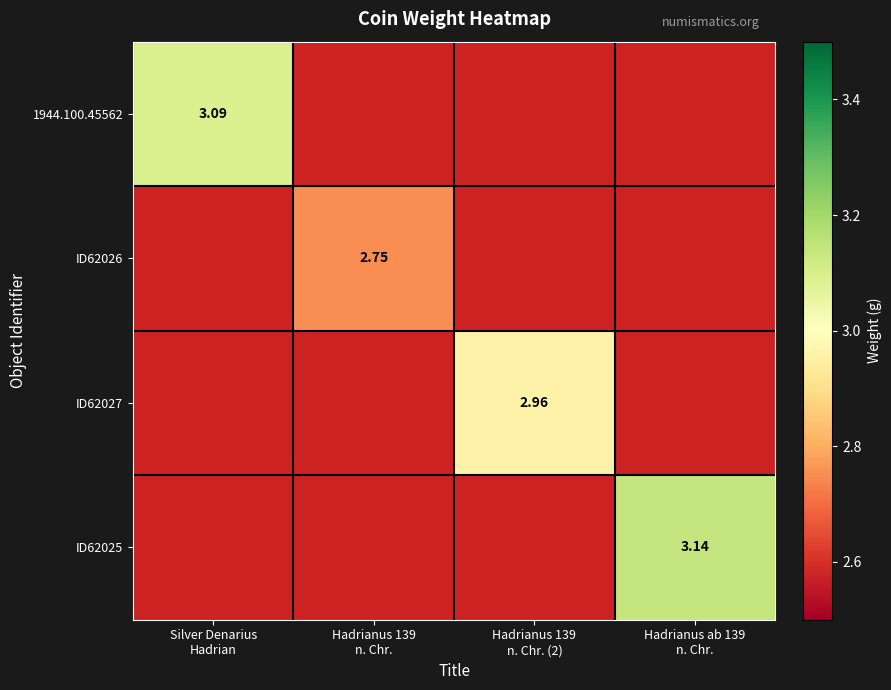

At how many categories does at least one series exceed 2?

4